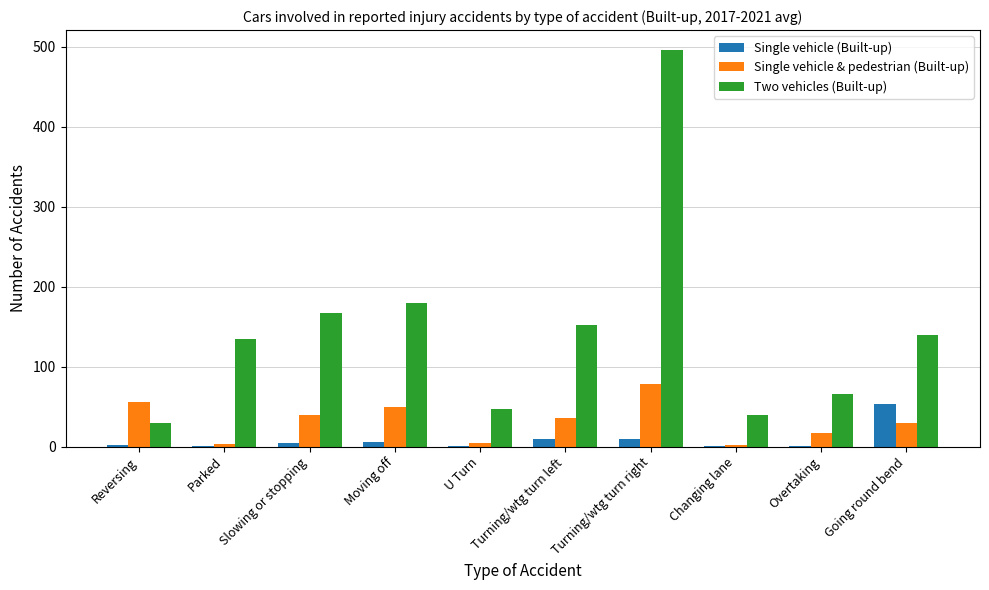

What is the sum of all Single vehicle (Built-up) values?

89